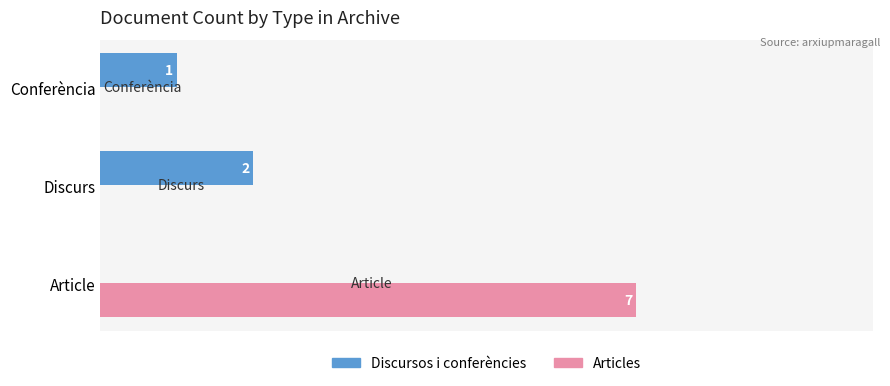

At which category is the sum across all series the highest?

Article